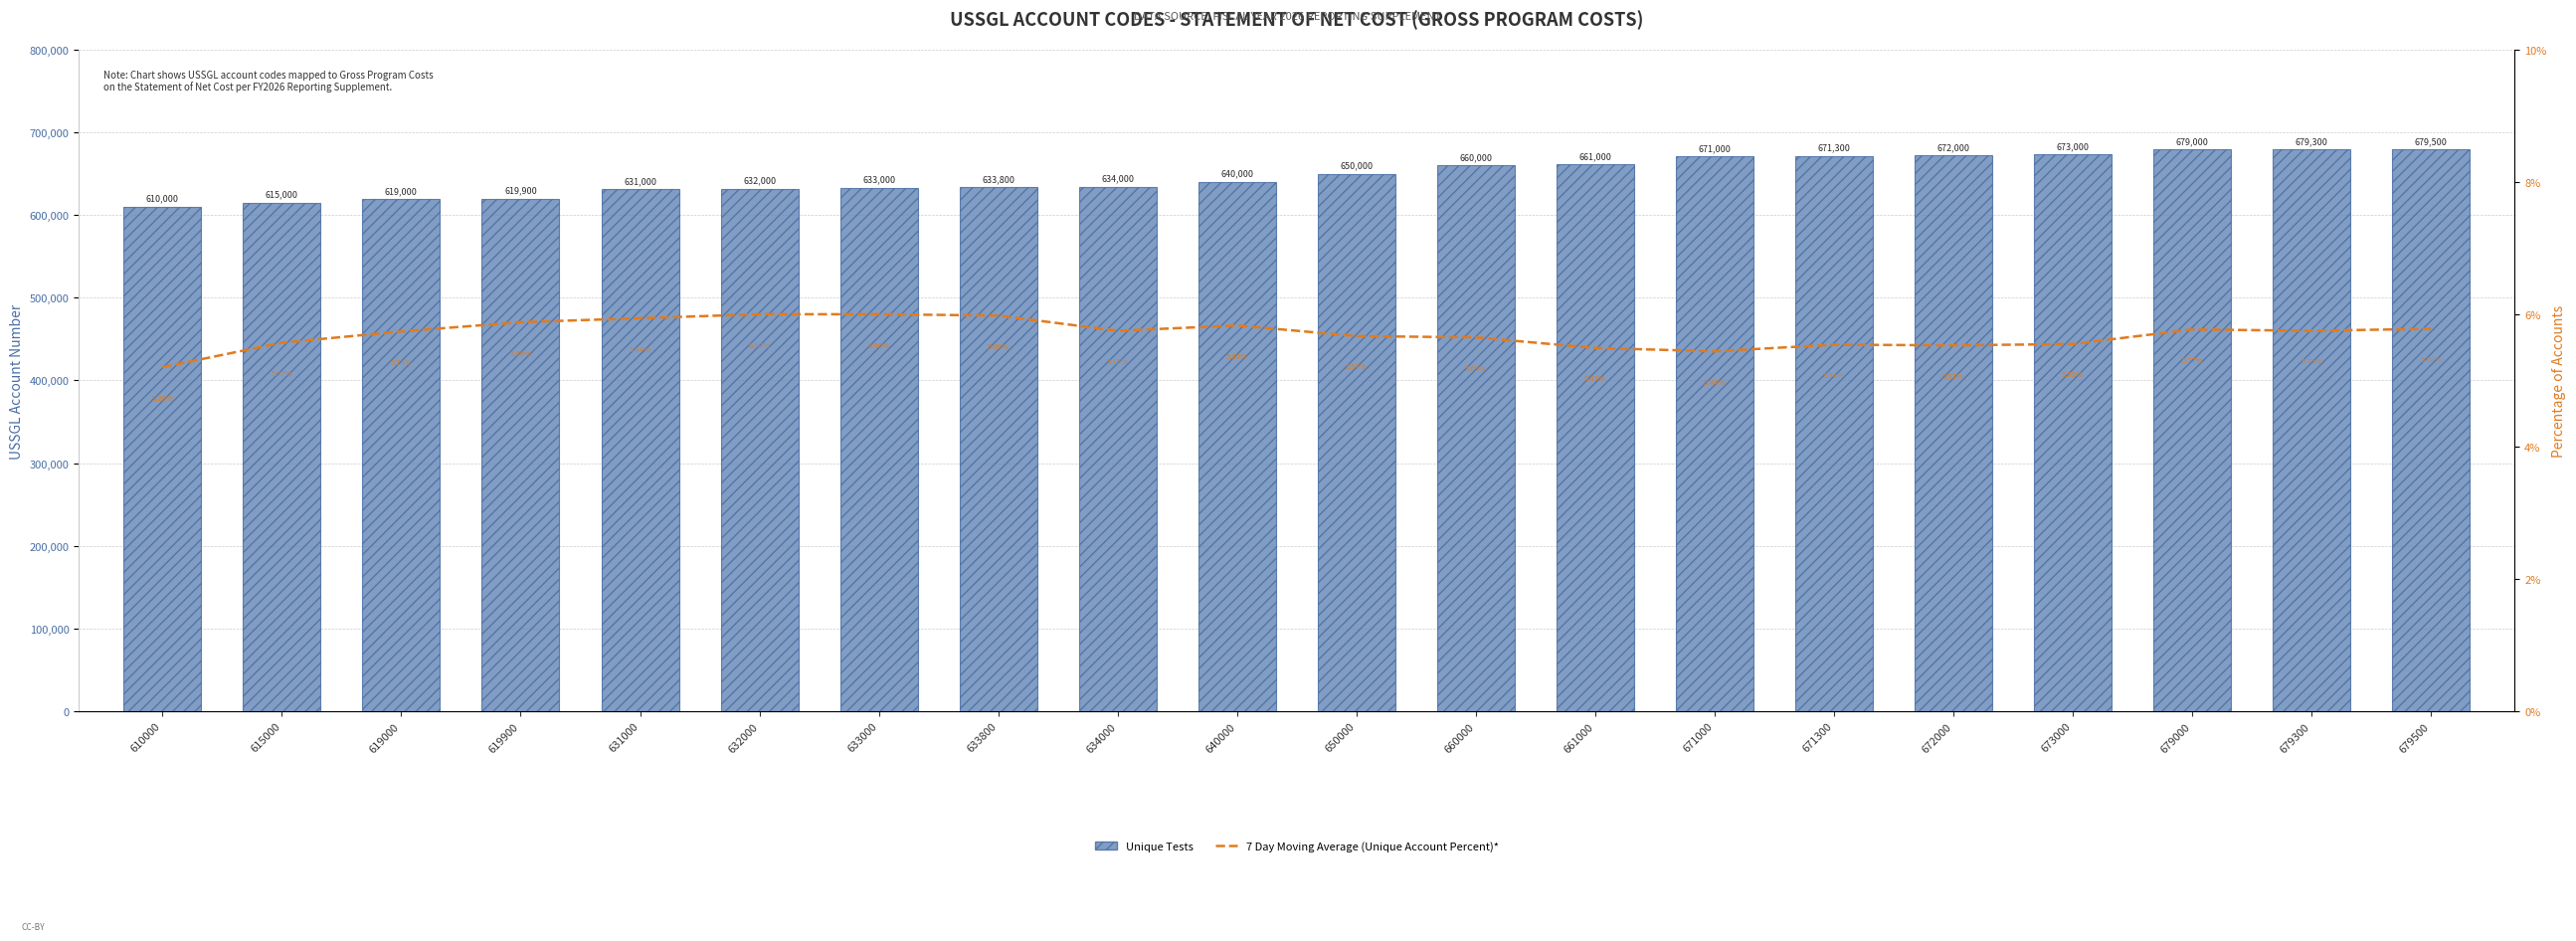

What is the minimum value for Unique Tests?

610000.0